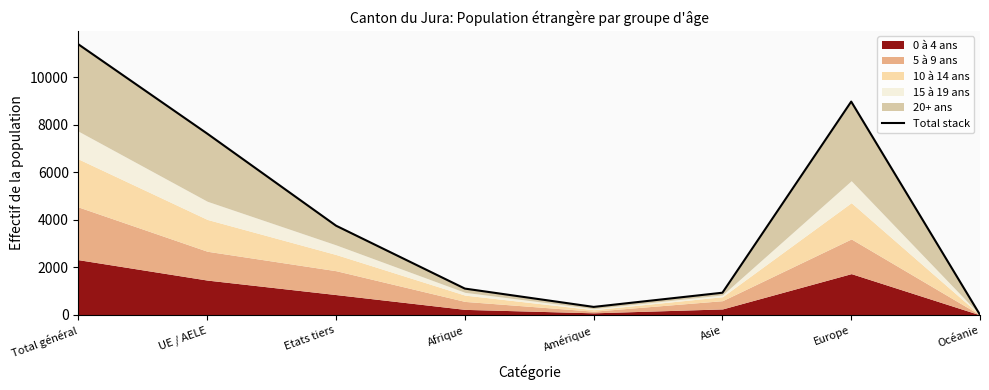

What is the label of the 6th point from the left?

Asie